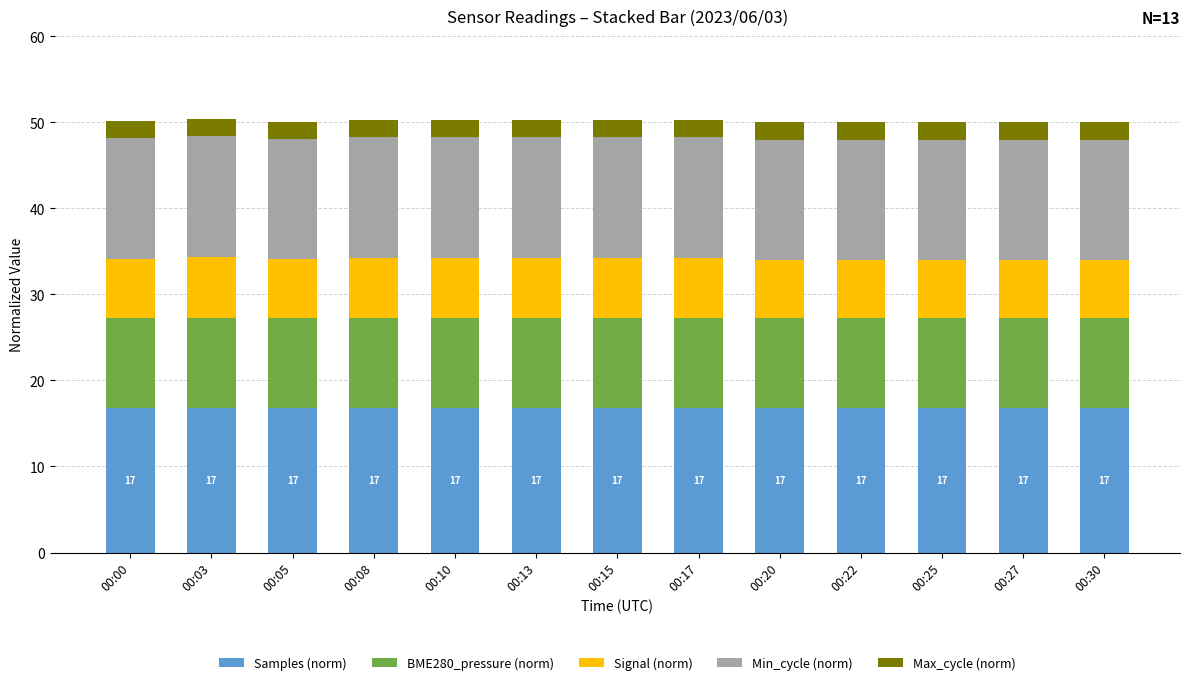

Does the chart contain any negative values?

No